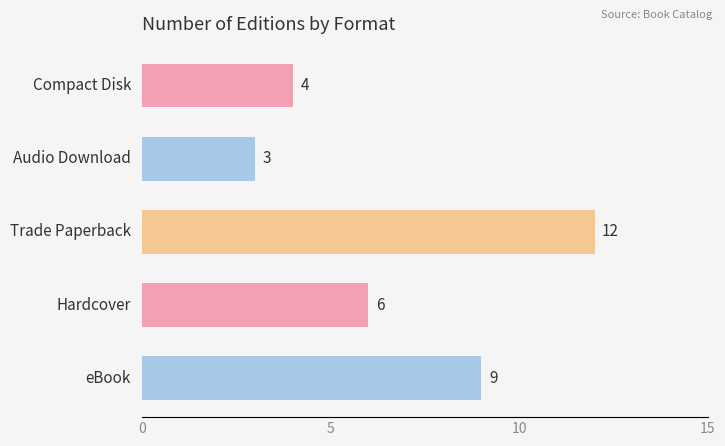

What is the minimum value shown in the chart?

3